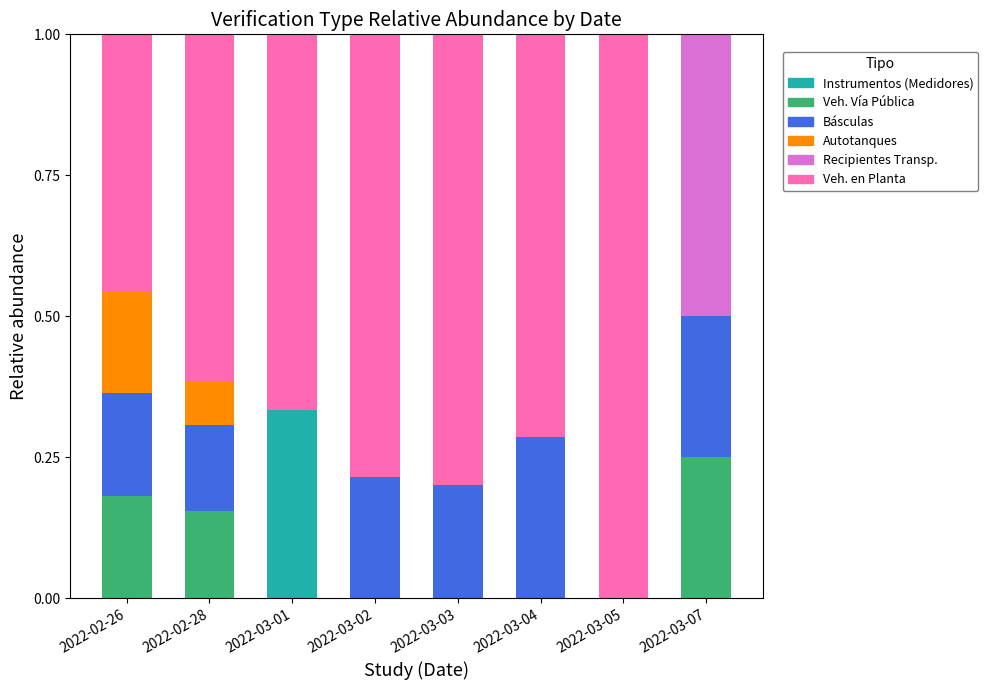

What is the total value across all series at 2022-03-02?

1.0